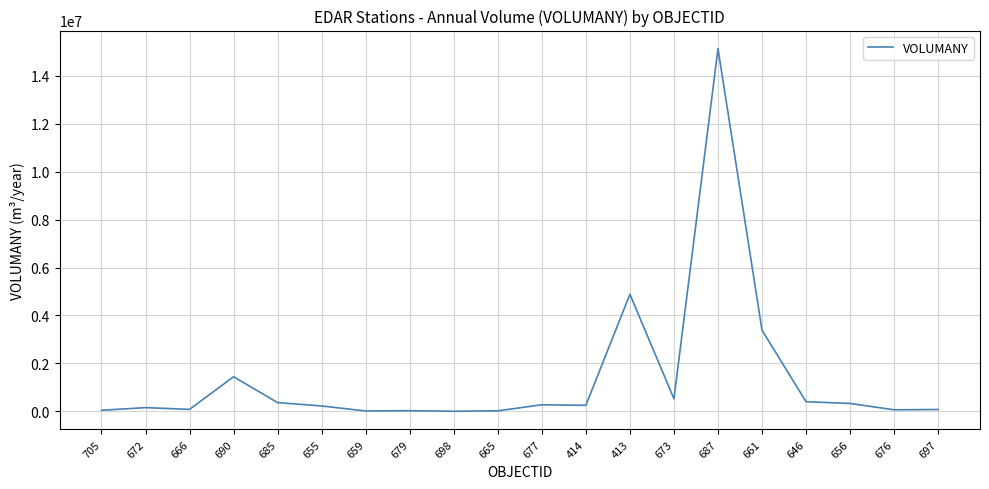

Is it true that the value at 413 is 4886273?

True